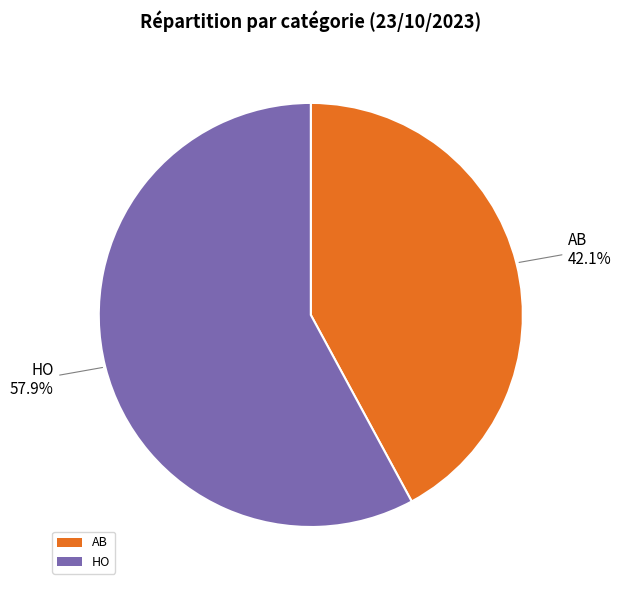

Rank the categories by value from highest to lowest.

HO, AB